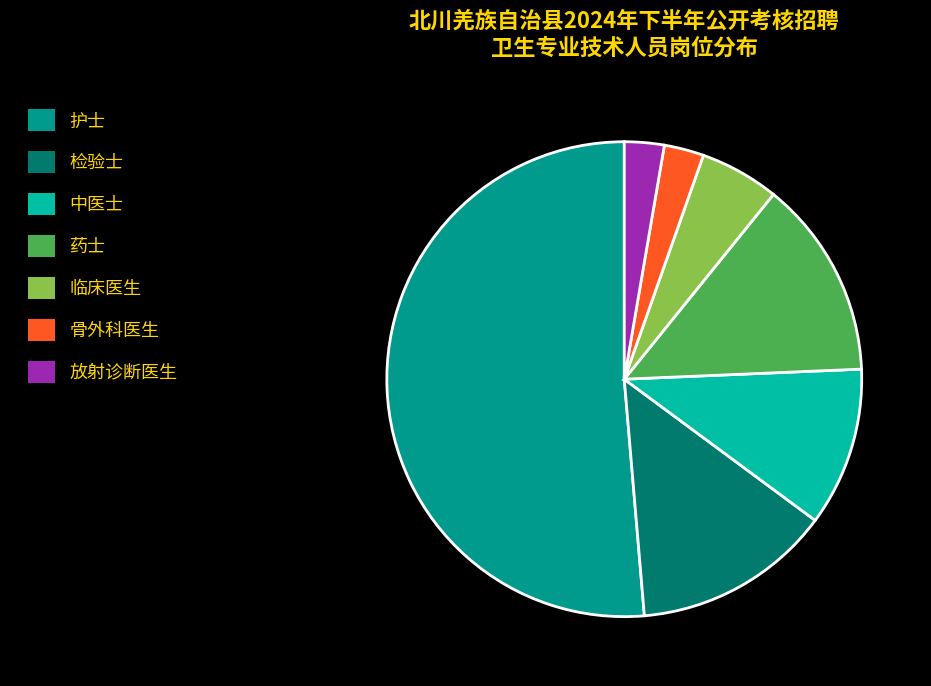

Which slice is the largest?

护士